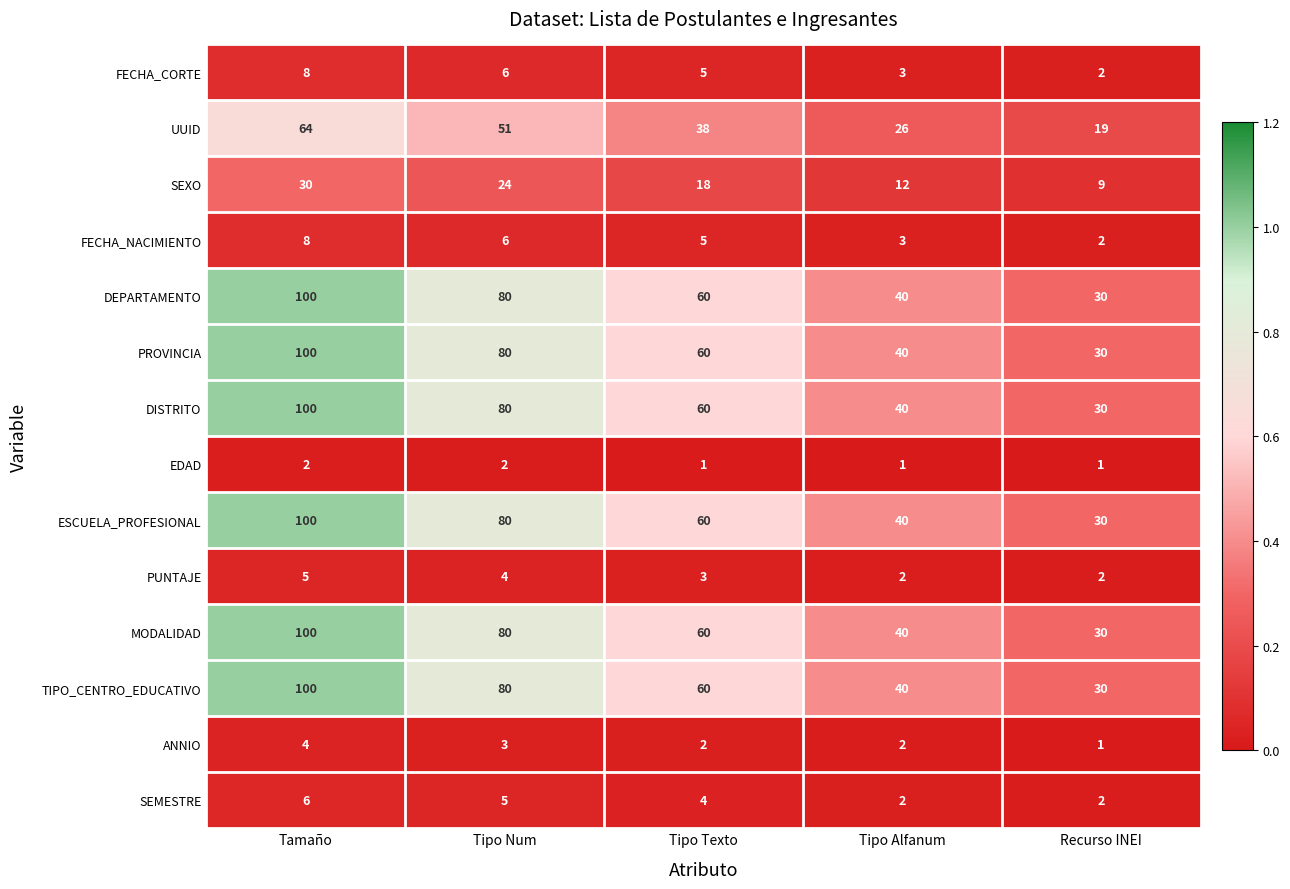

At which category is the sum across all series the highest?

Tamaño